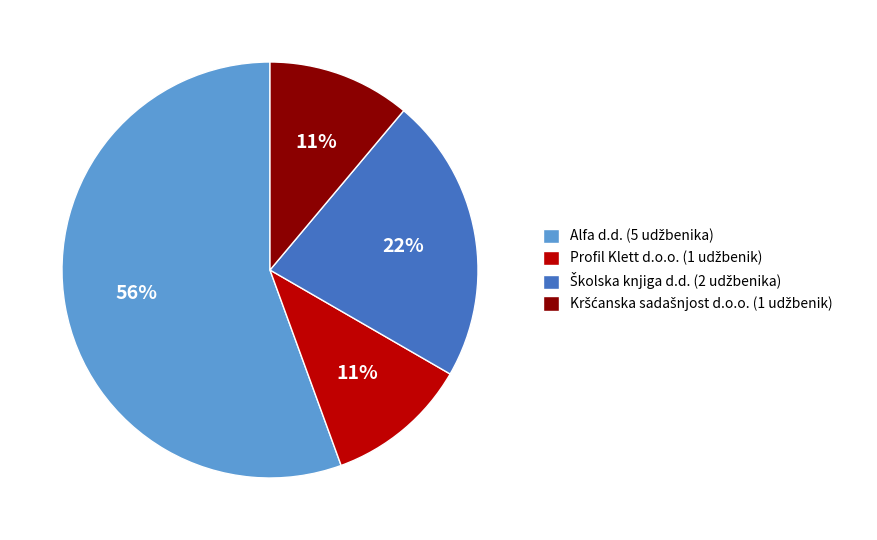

Does any single category account for the majority?

Yes